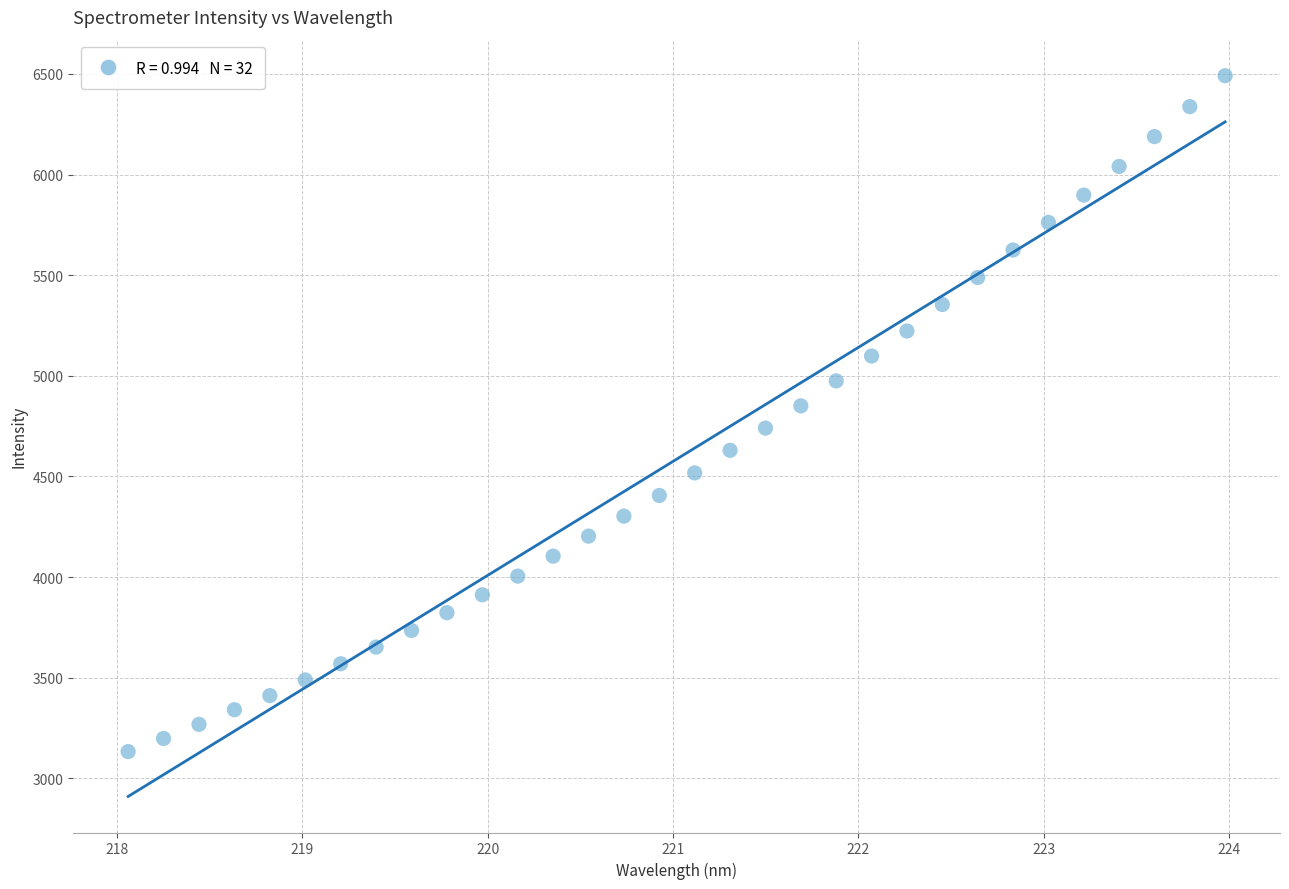

What is the range of X values (max minus min)?

5.9